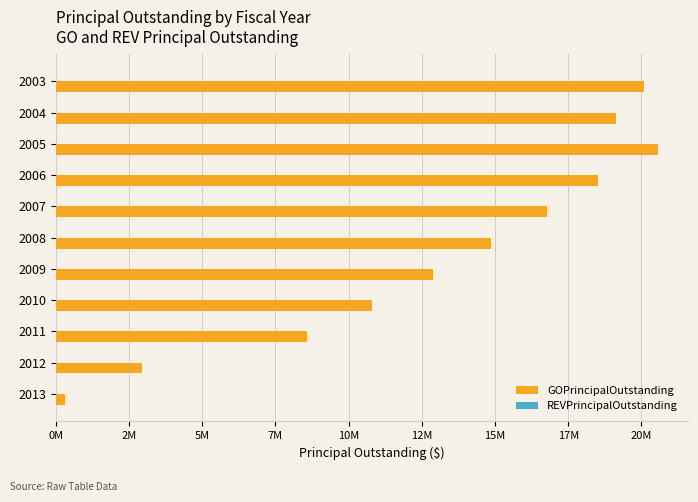

Are the bars horizontal?

Yes